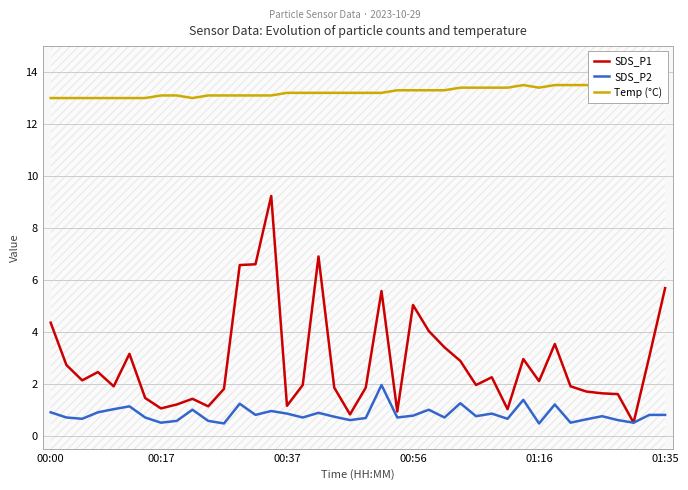

Which series has the largest total across all categories?

Temp (°C)